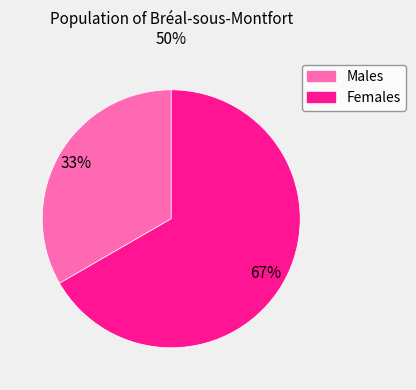

Does any single category account for the majority?

Yes